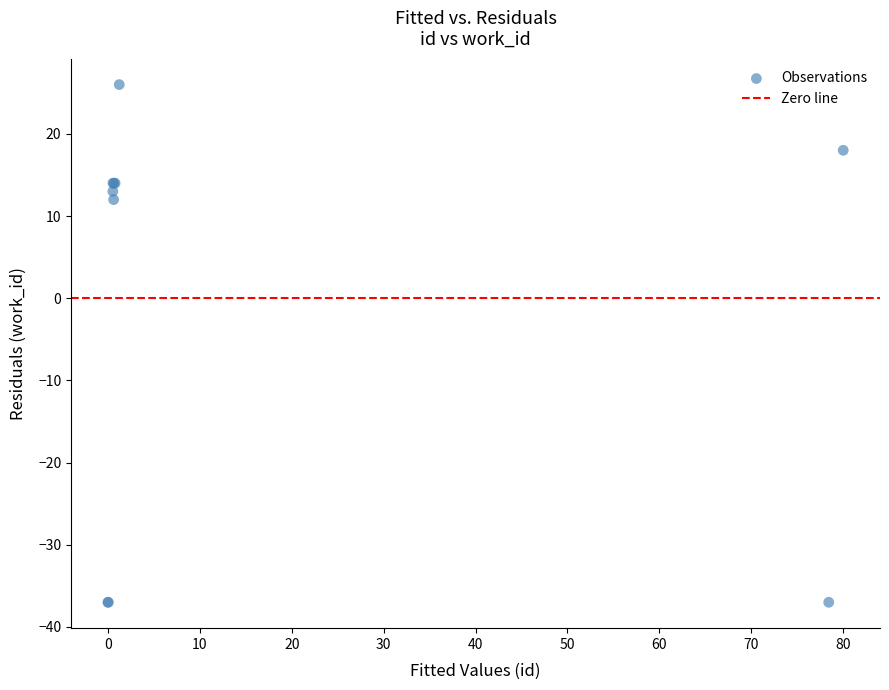

What Y value in the scatter plot is closest to -5?

12